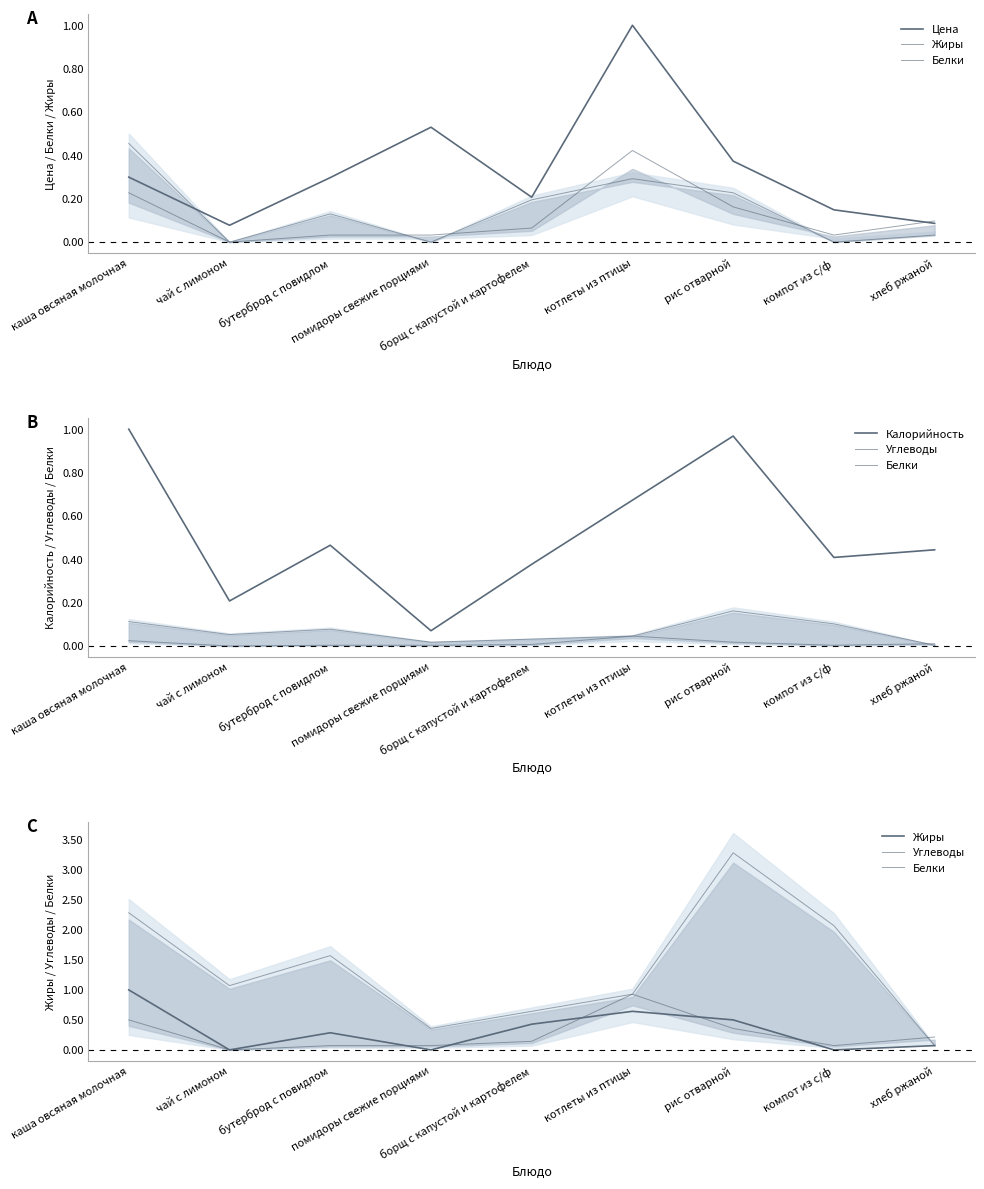

What is the difference between the second highest and second lowest values in the Углеводы series?

1.9